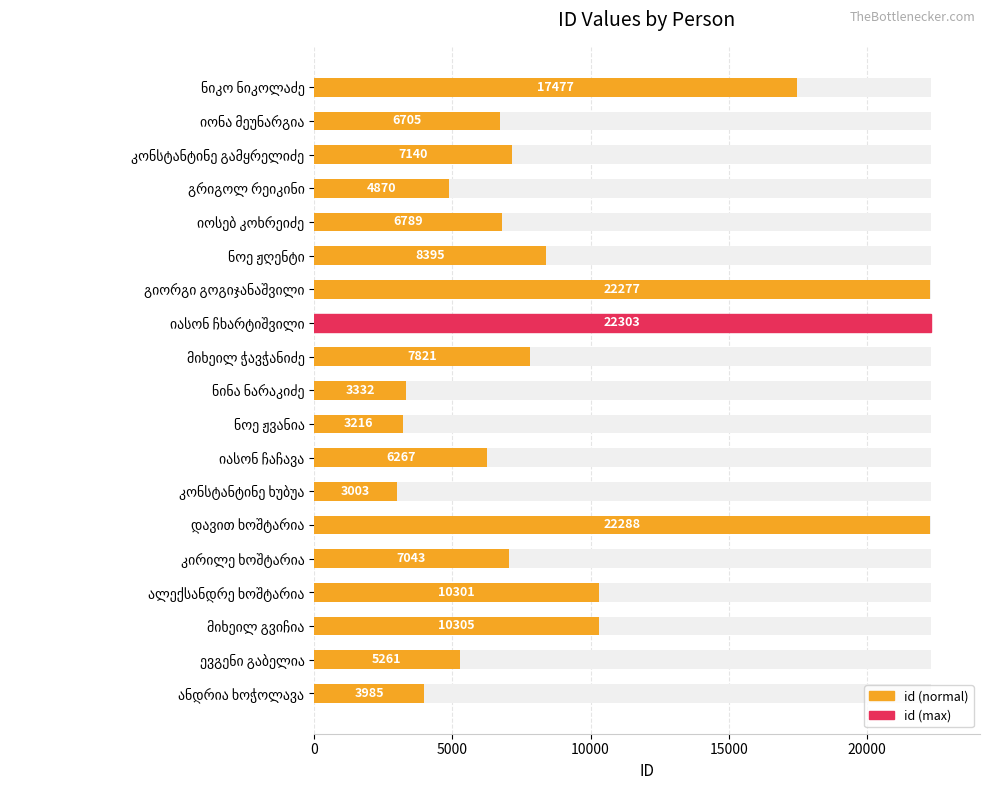

How many categories are shown in the chart?

19